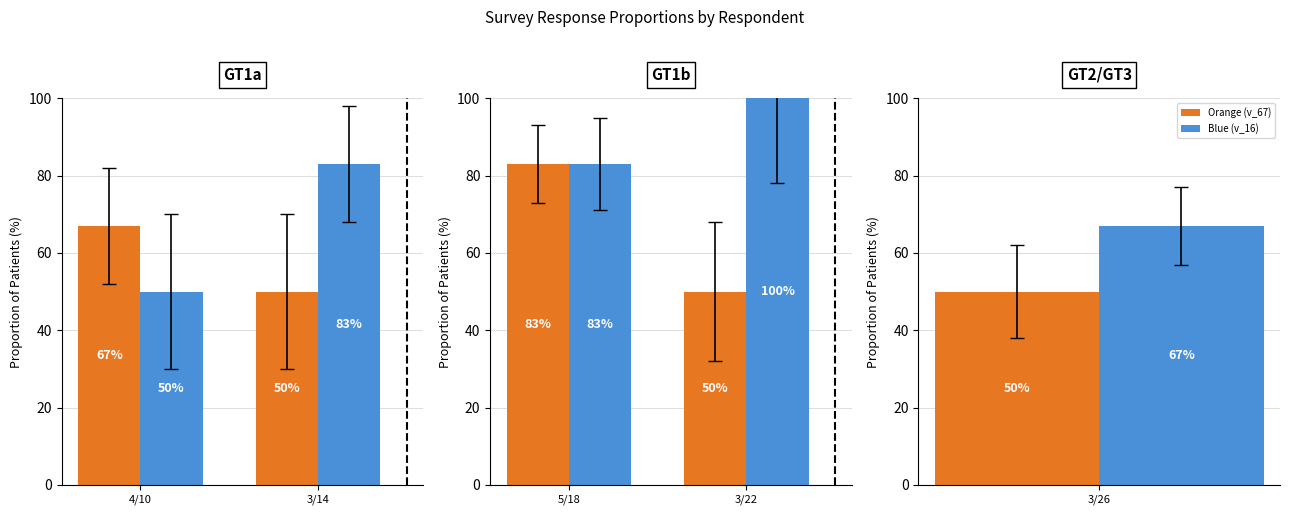

Rank the series at 3/22 from highest to lowest value.

Blue (v_16), Orange (v_67)